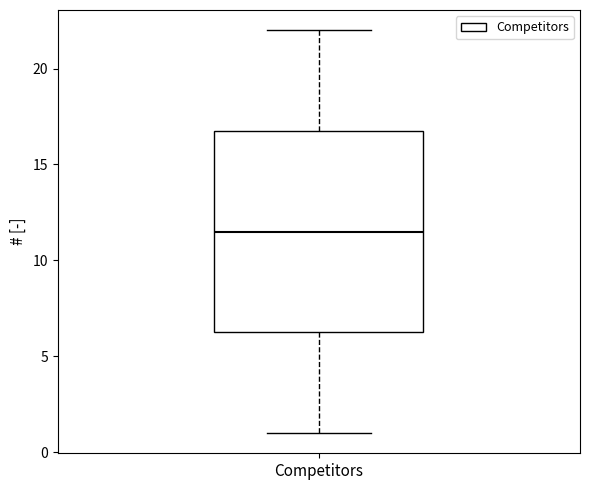

Where is the upper edge of the box for Competitors on the y-axis? The values are not printed on the chart, so give them approximately, as read against the axis.

17.0